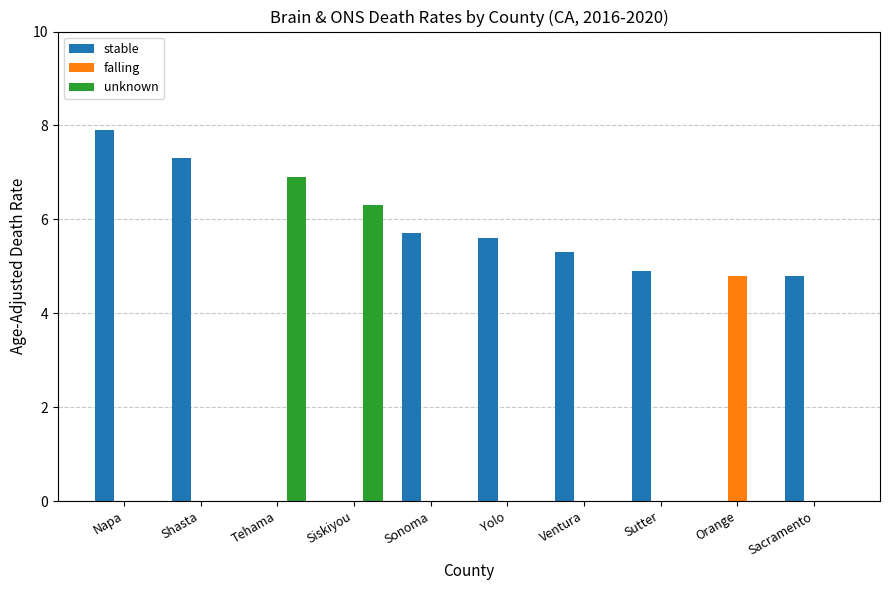

At which category is the sum across all series the highest?

Napa